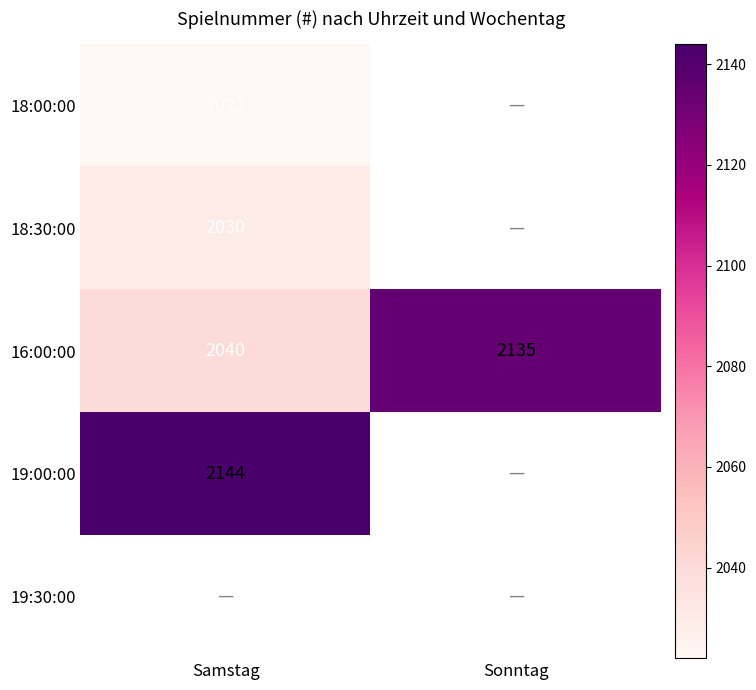

At which label does 16:00:00 reach its peak?

Sonntag